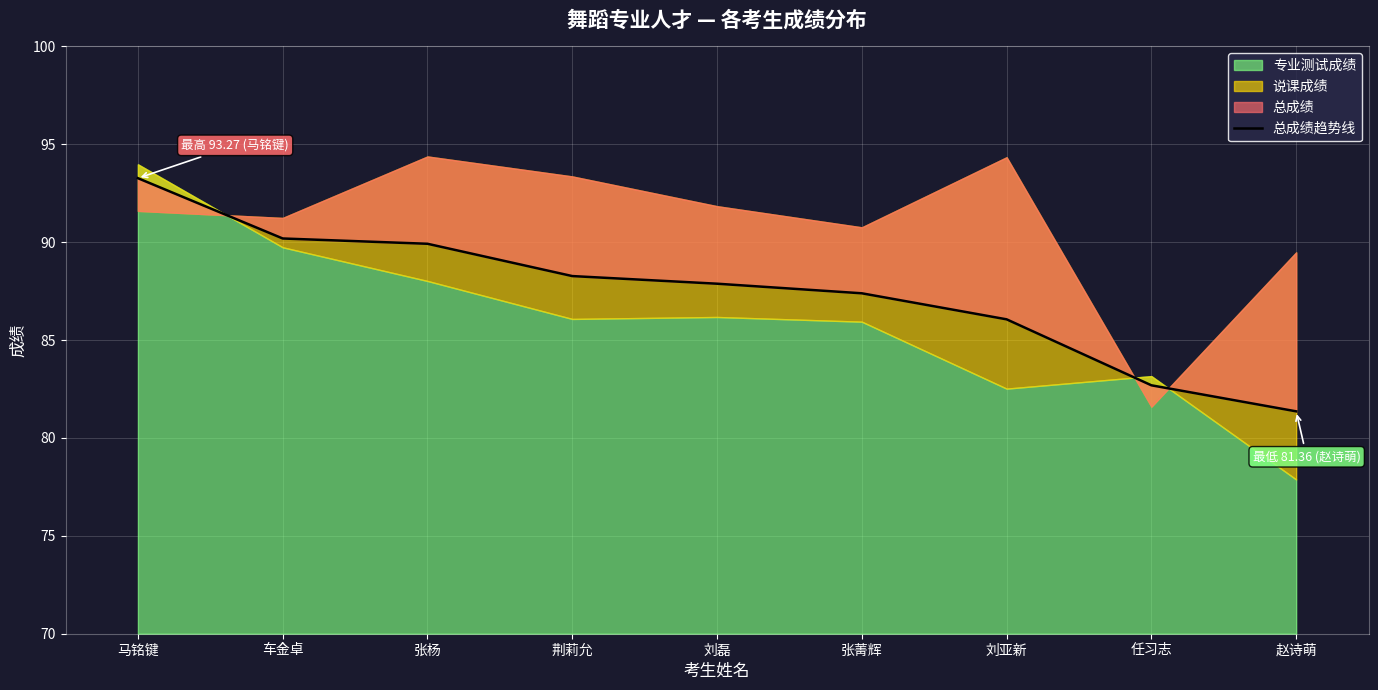

List the labels in order of value, largest first.

马铭键, 车金卓, 张杨, 荆莉允, 刘磊, 张菁辉, 刘亚新, 任习志, 赵诗萌